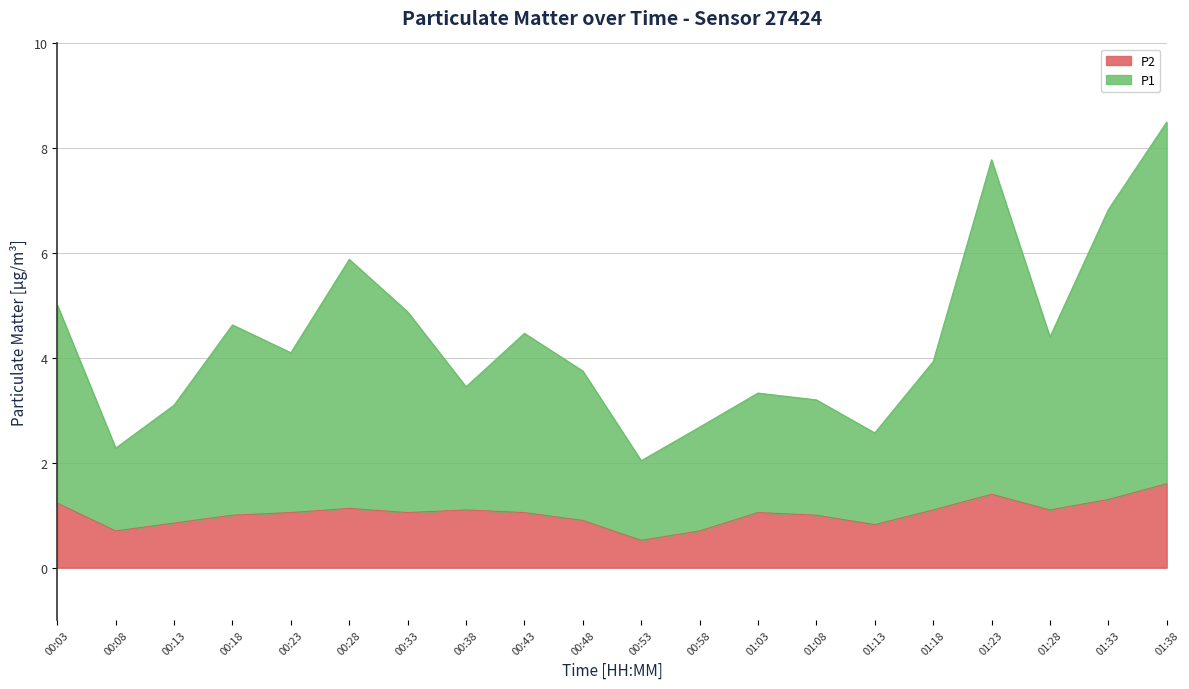

True or false: P2 and P1 cross at least once.

False